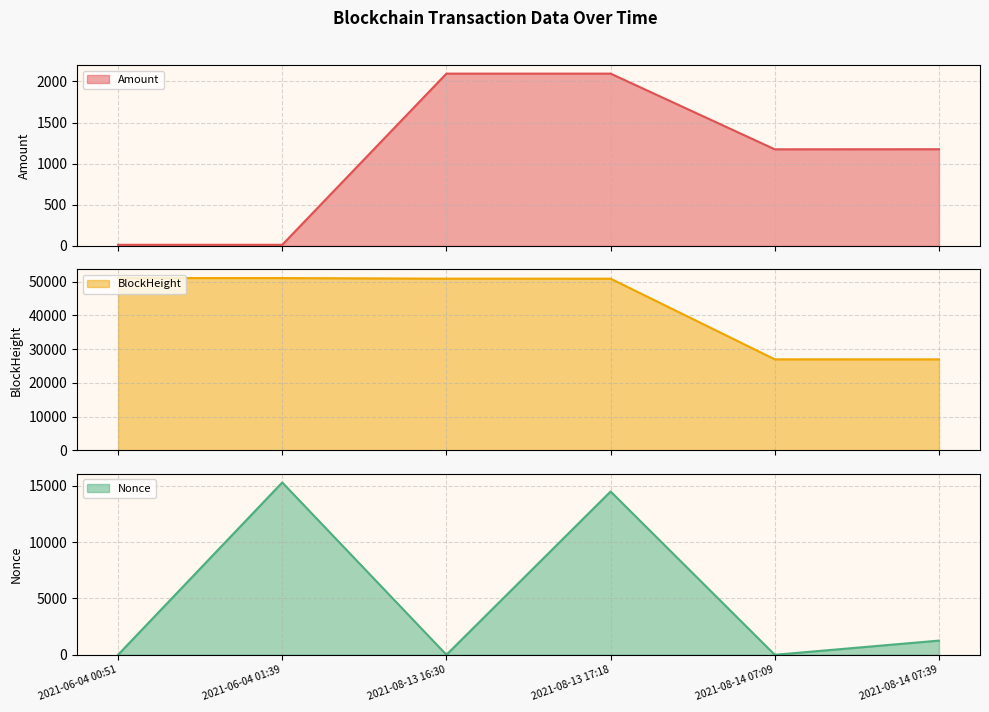

Rank the series by their maximum value, from lowest to highest.

Amount, Nonce, BlockHeight